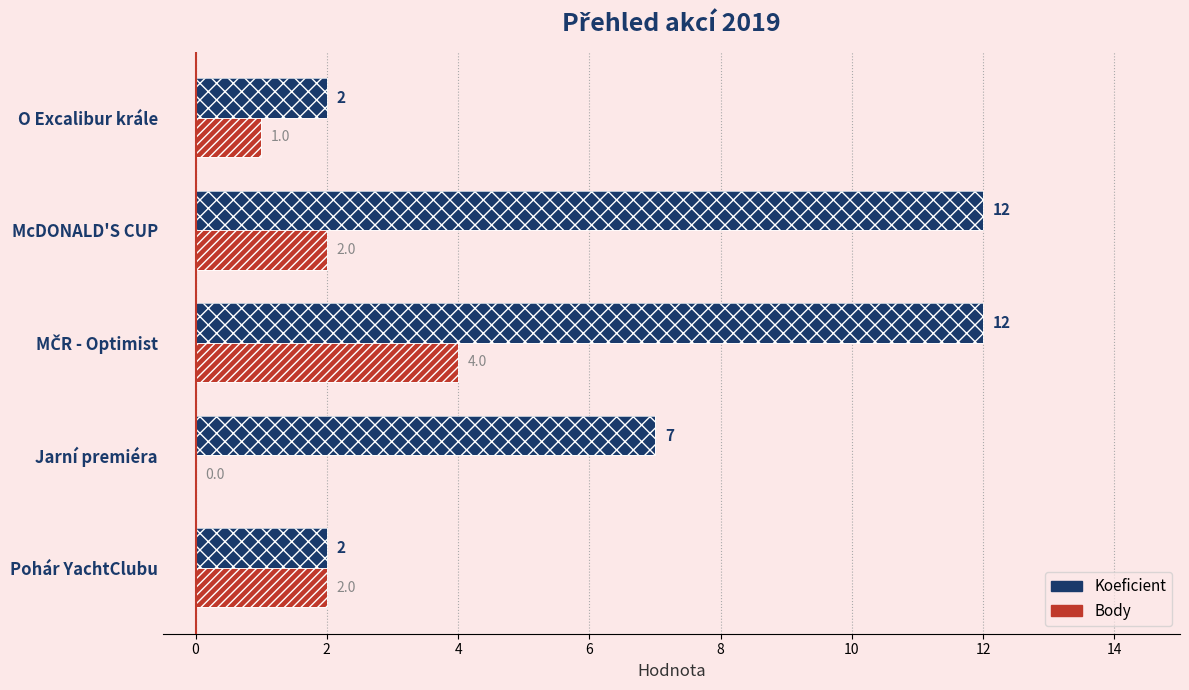

What is the total value across all series at 0?

7